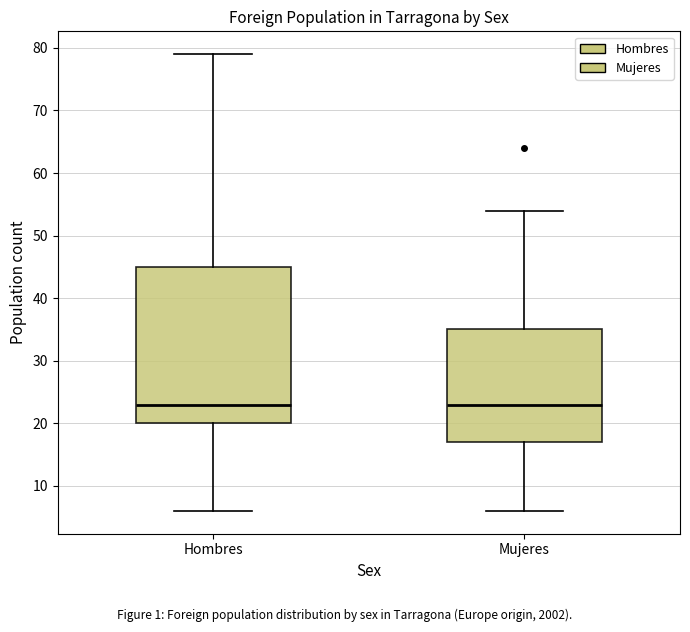

Reading left to right, transcribe this box plot: for each box, give where its median line is, the range the box spans, and where its two whiskers end, as read against the y-axis. The values are not printed on the chart, so give them approximately, as read against the axis.

Hombres: median 23, box 20 to 45, whiskers 6 to 79
Mujeres: median 23, box 17 to 35, whiskers 6 to 54